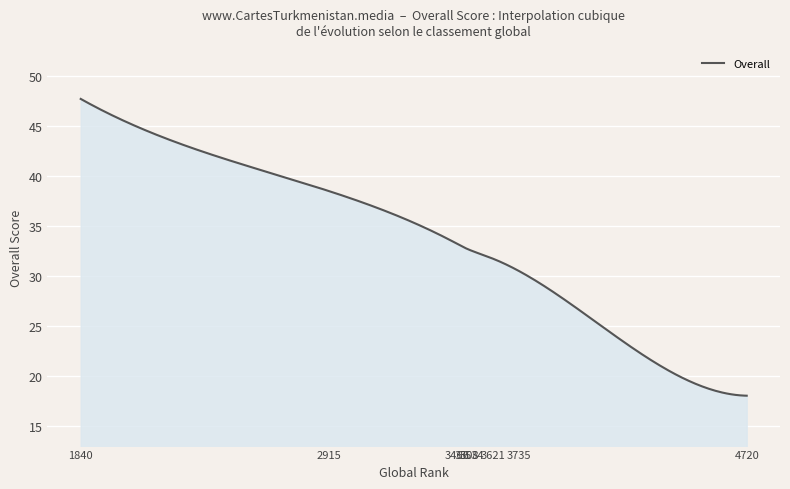

What is the minimum value shown in the chart?

18.0